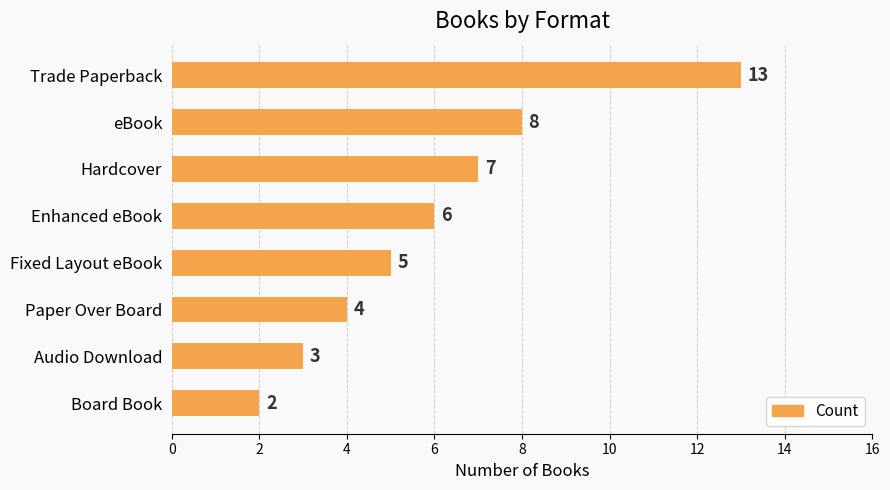

Does the chart contain any negative values?

No